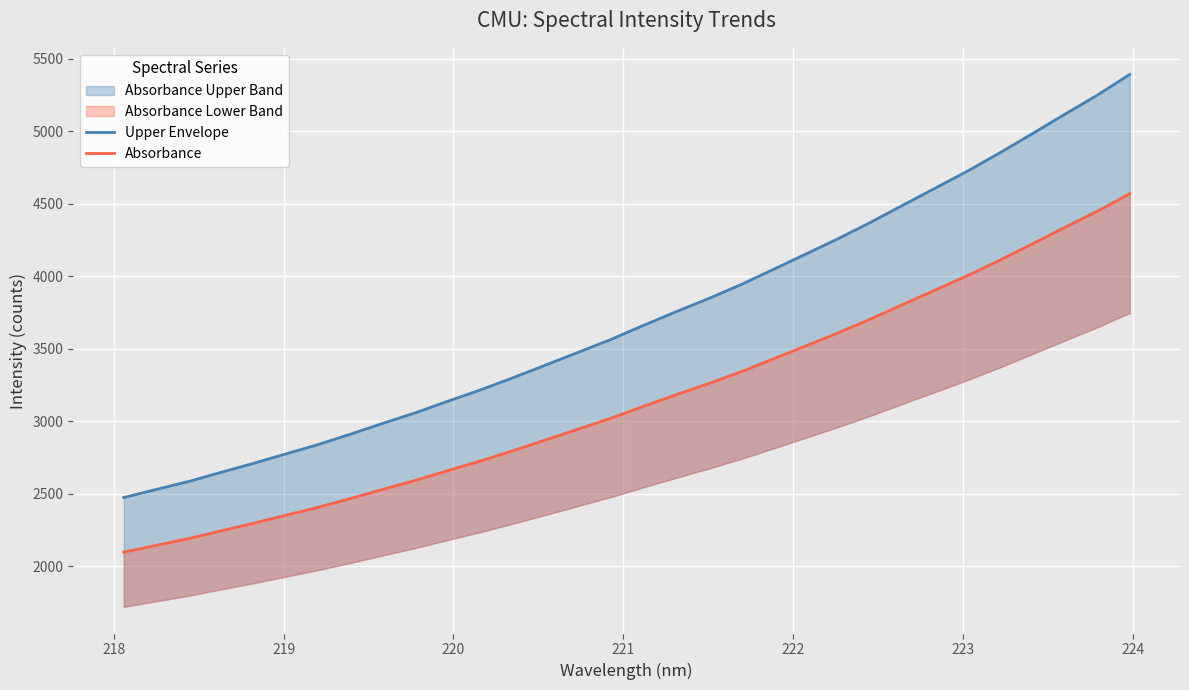

What is the difference between the second highest and minimum values in the Upper Envelope series?

2775.5